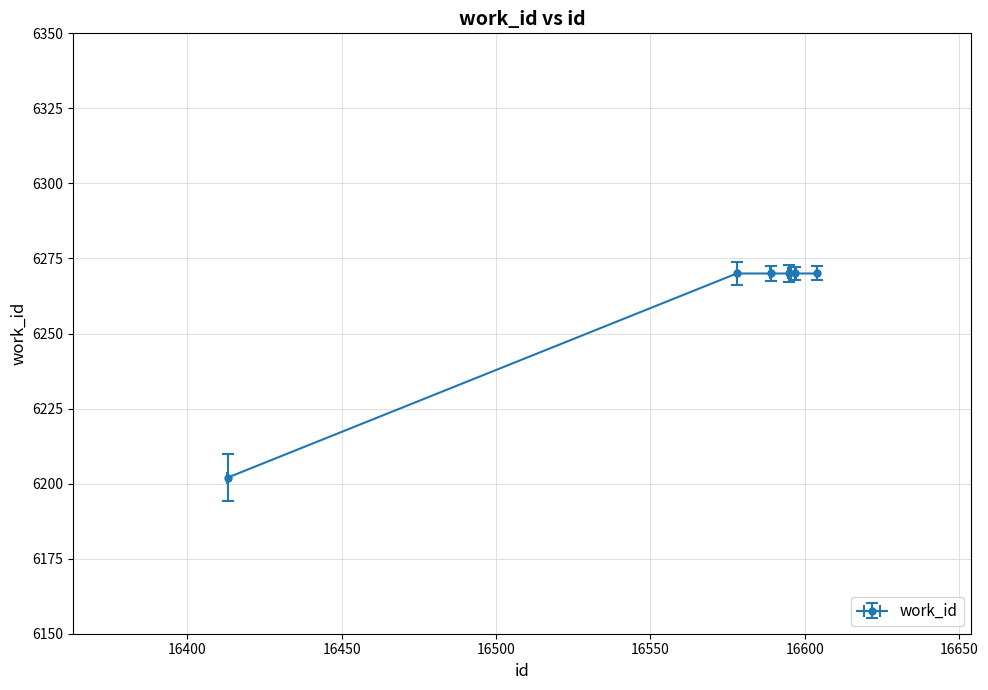

At which label is the value closest to 6236?

16413